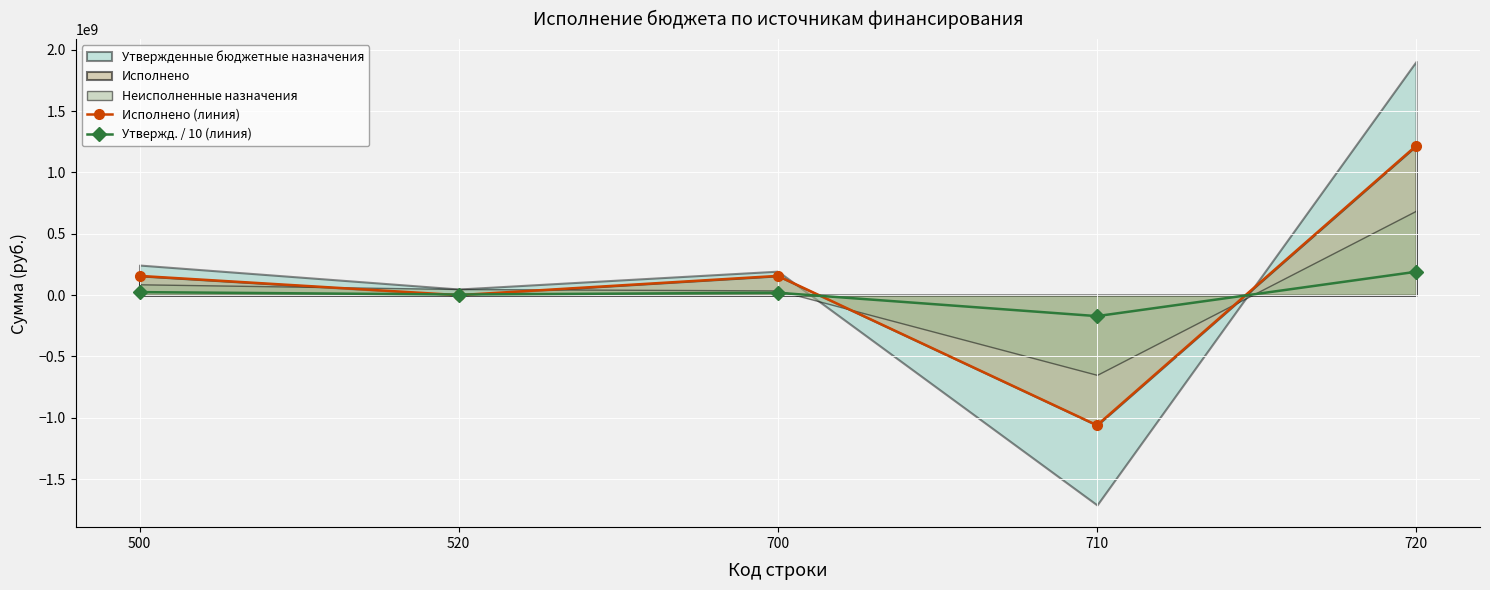

What value does the Утвержд. / 10 (линия) series have at 700?

19537700.0